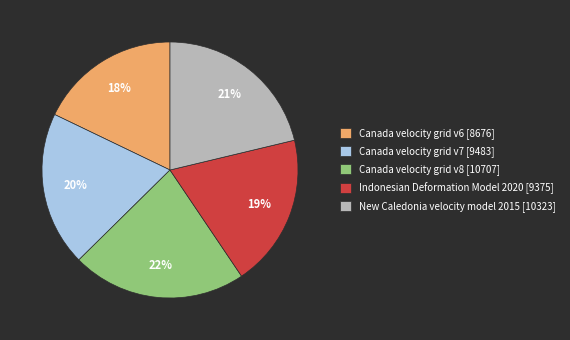

Does Canada velocity grid v6 account for over 50% of the chart?

No